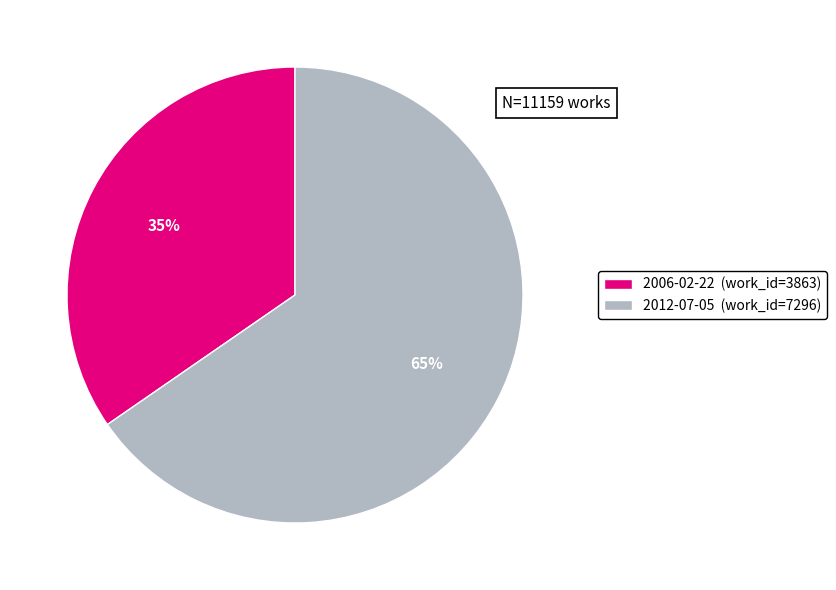

What is the smallest slice in the pie chart?

2006-02-22